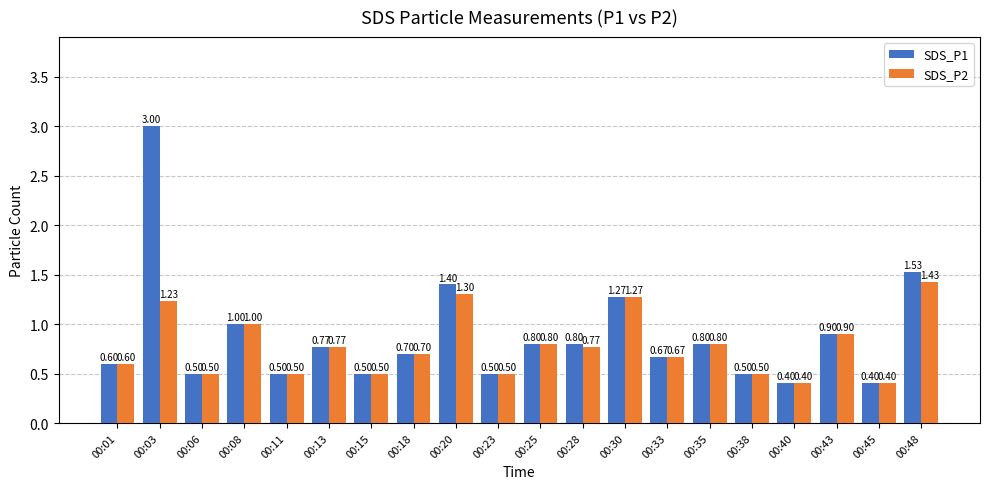

What is the value of the SDS_P2 bar at the 15th from the left?

0.8